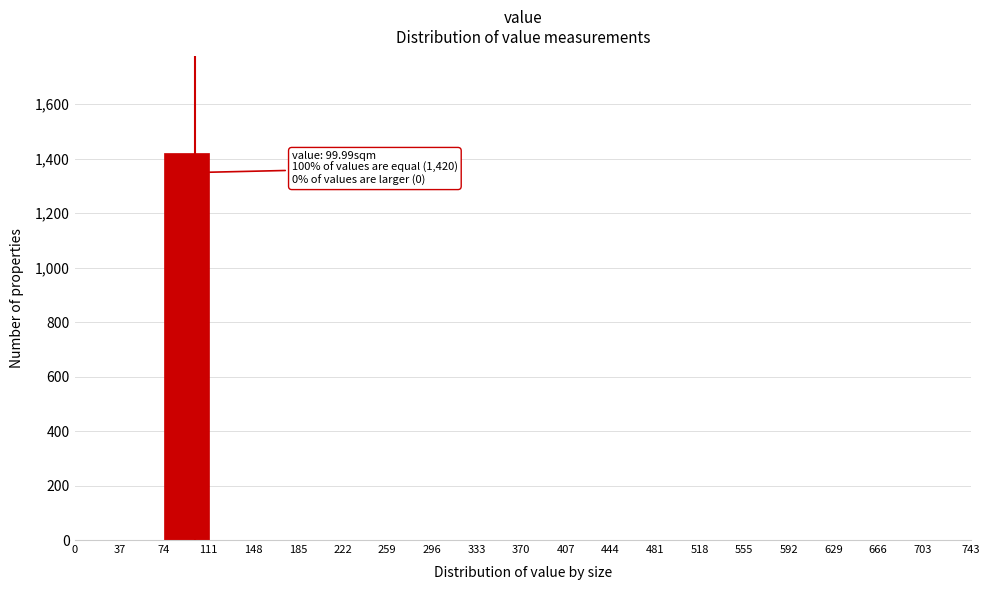

Which range on the x-axis has the tallest bar?

74 to 111